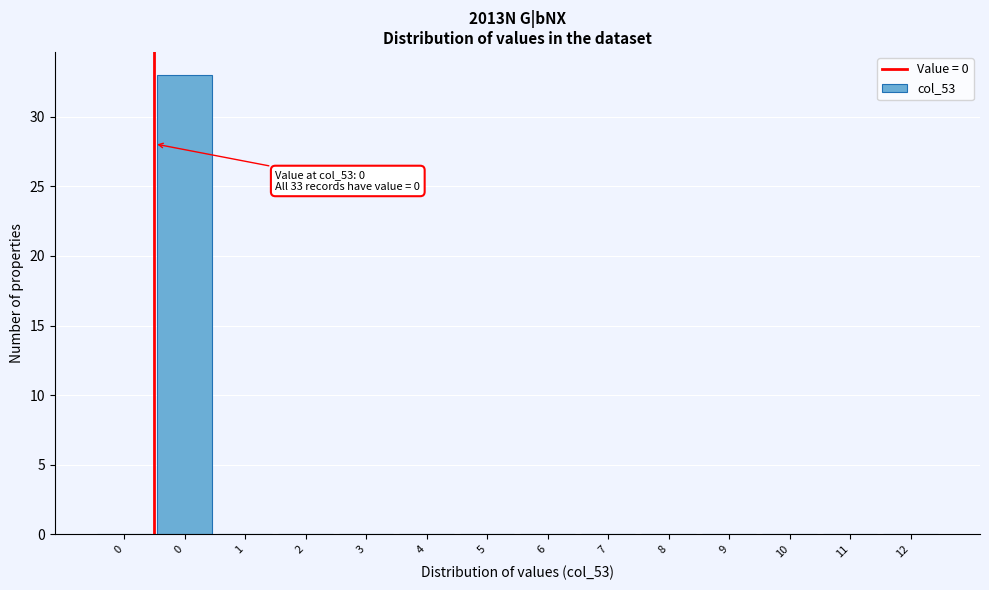

How many series are shown in this chart?

1